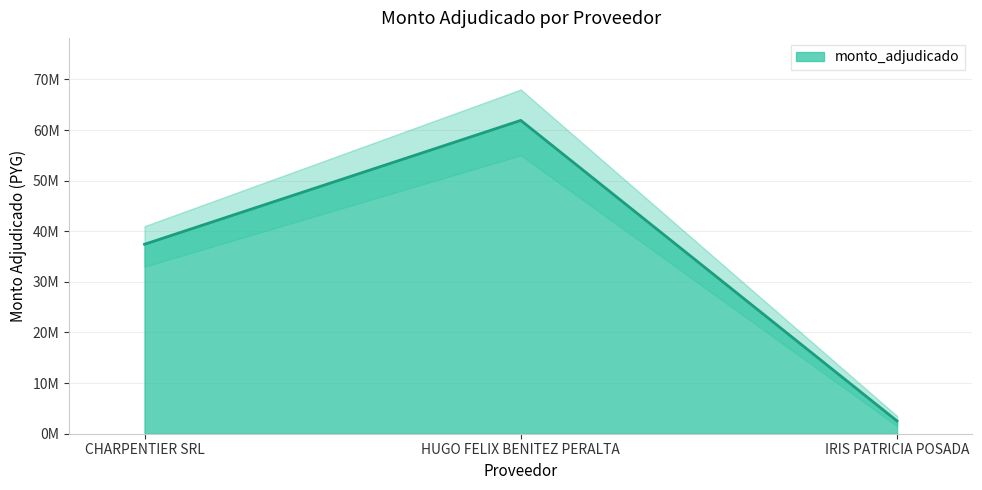

Rank the categories by value from highest to lowest.

HUGO FELIX BENITEZ PERALTA, CHARPENTIER SRL, IRIS PATRICIA POSADA